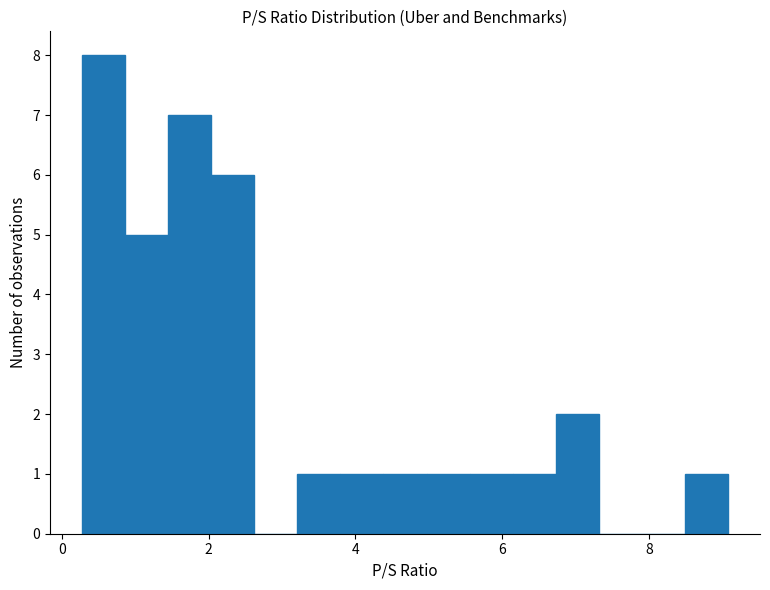

Around what value on the x-axis is the tallest bar? Give the approximate position of its centre, as read against the axis.

0.6